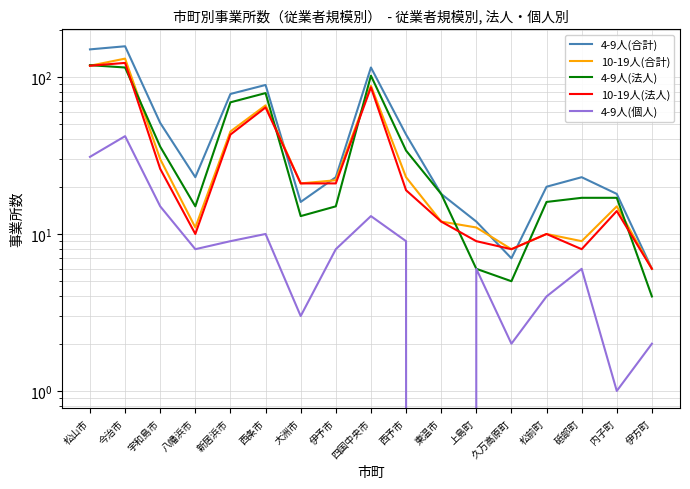

In 4-9人(法人), how many points are lower than both neighbors (excluding endpoints)?

3